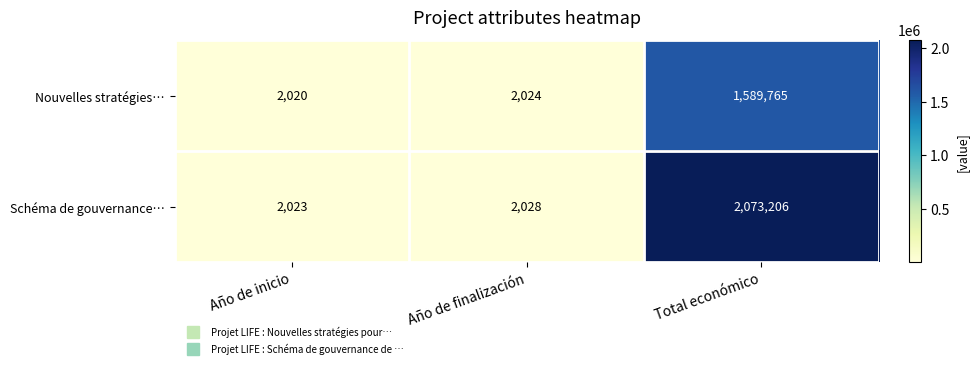

Reading left to right, what are all the values shown in this chart?

Nouvelles stratégies…: 2020	2024	1589765
Schéma de gouvernance…: 2023	2028	2073206